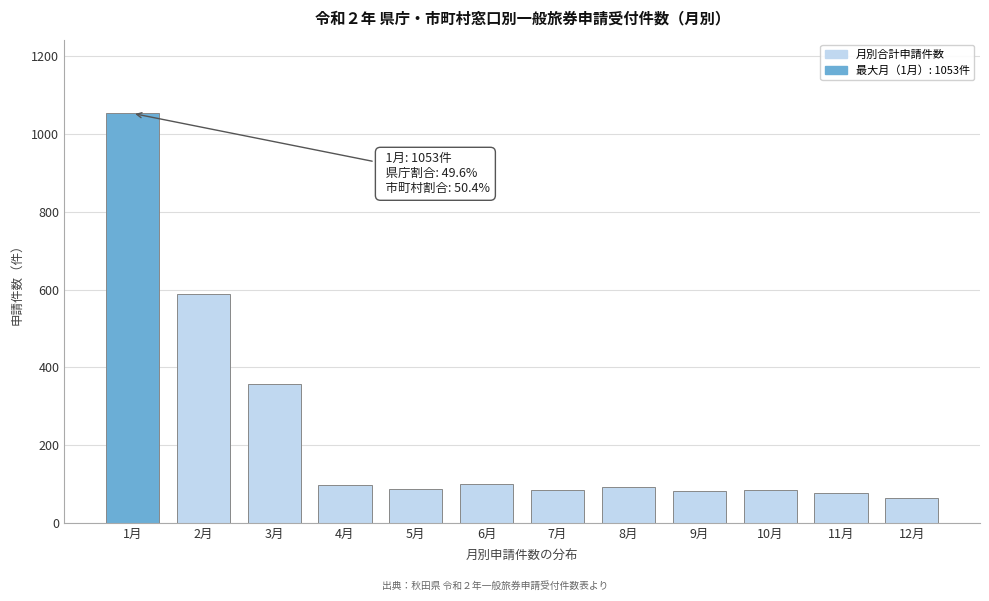

What is the average value?

231